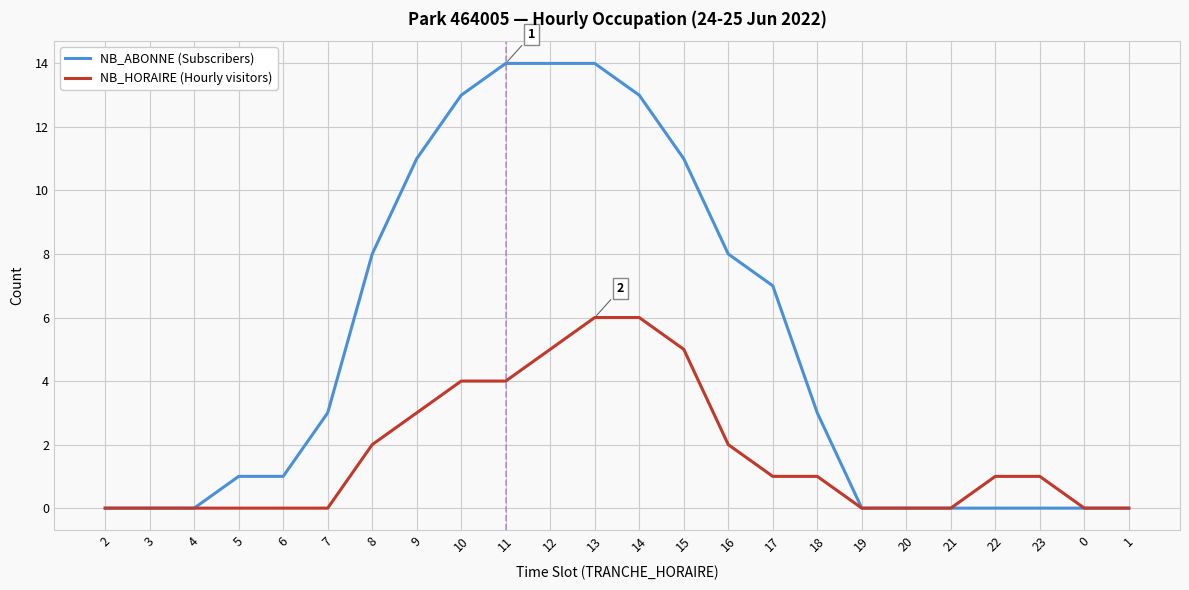

At which label does NB_HORAIRE (Hourly visitors) first exceed 1?

8